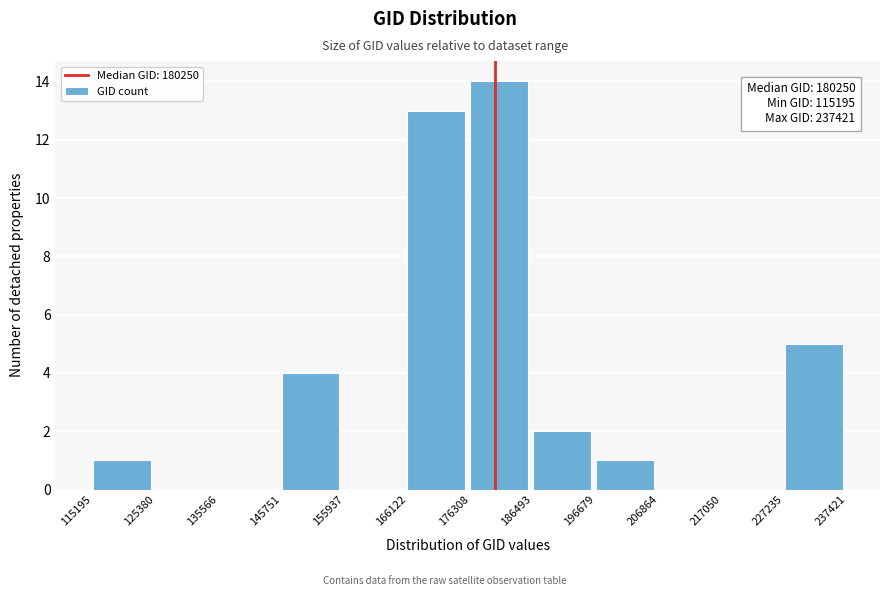

Which range on the x-axis has the tallest bar?

176308 to 186493